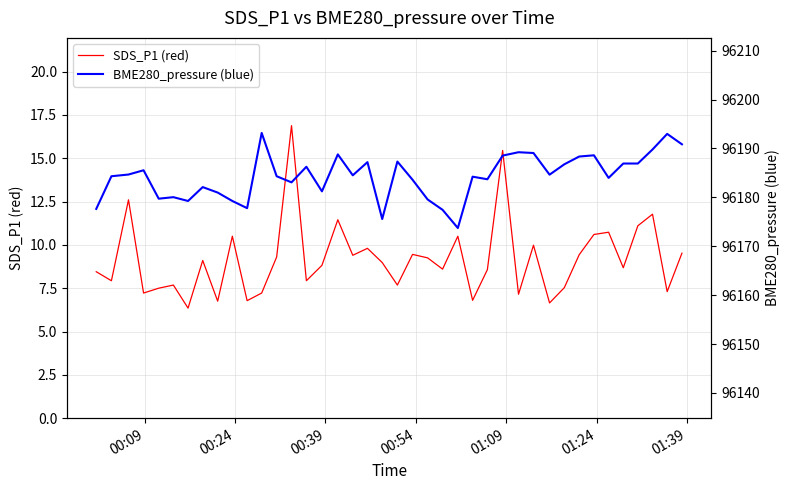

True or false: BME280_pressure (blue) has a value of 22428.7 at 01:24.

False